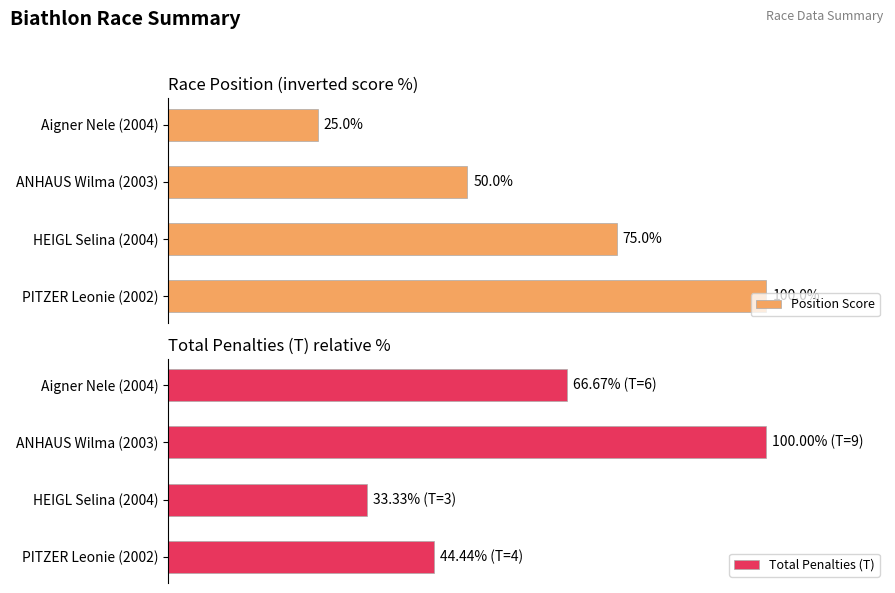

How many data points in Total Penalties (T) are less than 66?

2